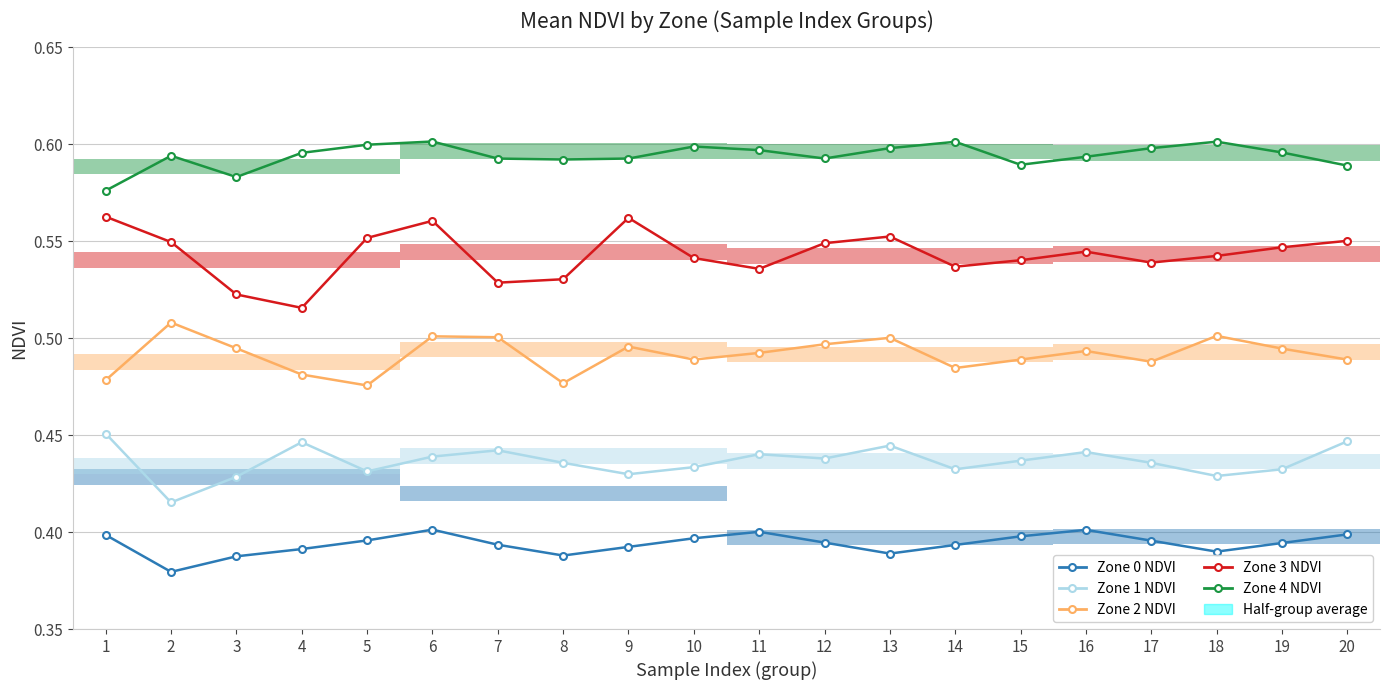

What is the sum of the Zone 4 values at 18 and 14?

1.2